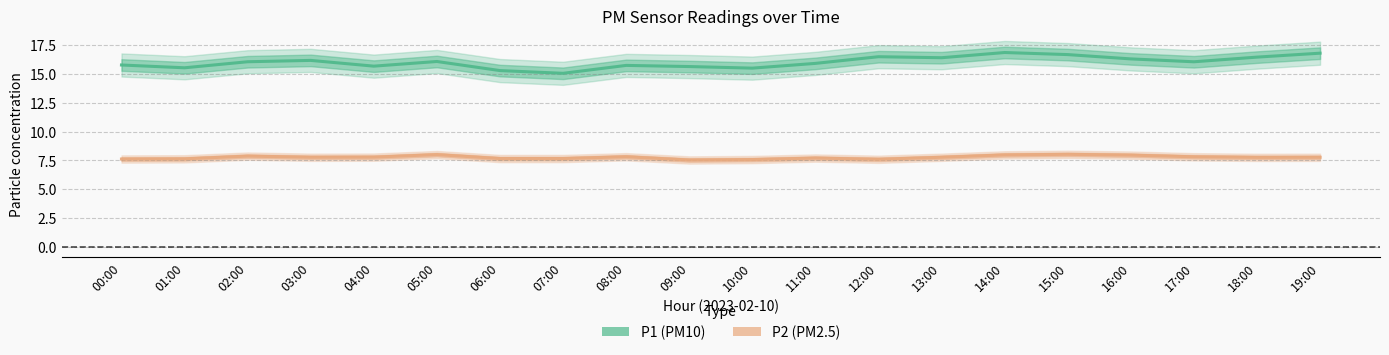

Is it true that P2 equals 11.3 at 17:00?

False